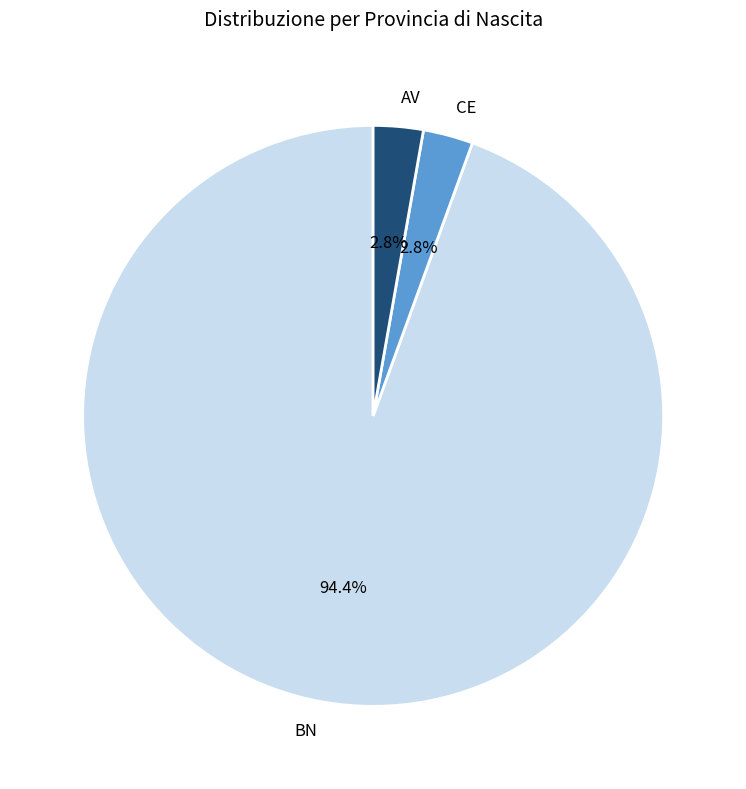

To the nearest percent, what is the average slice percentage?

33%